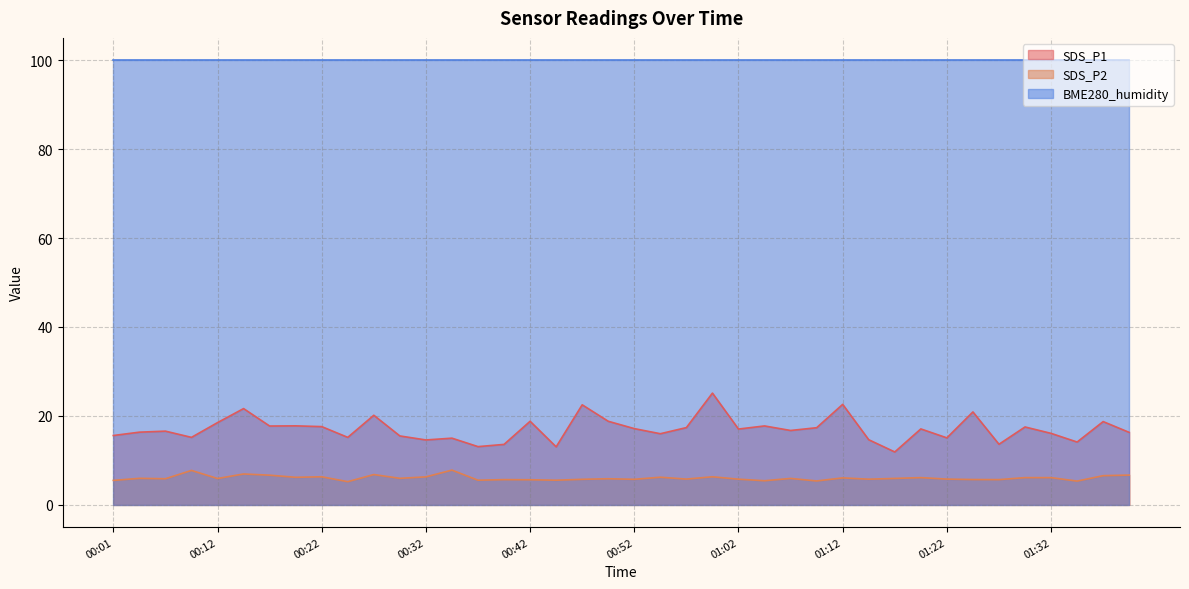

Which series has the widest spread of values?

SDS_P1